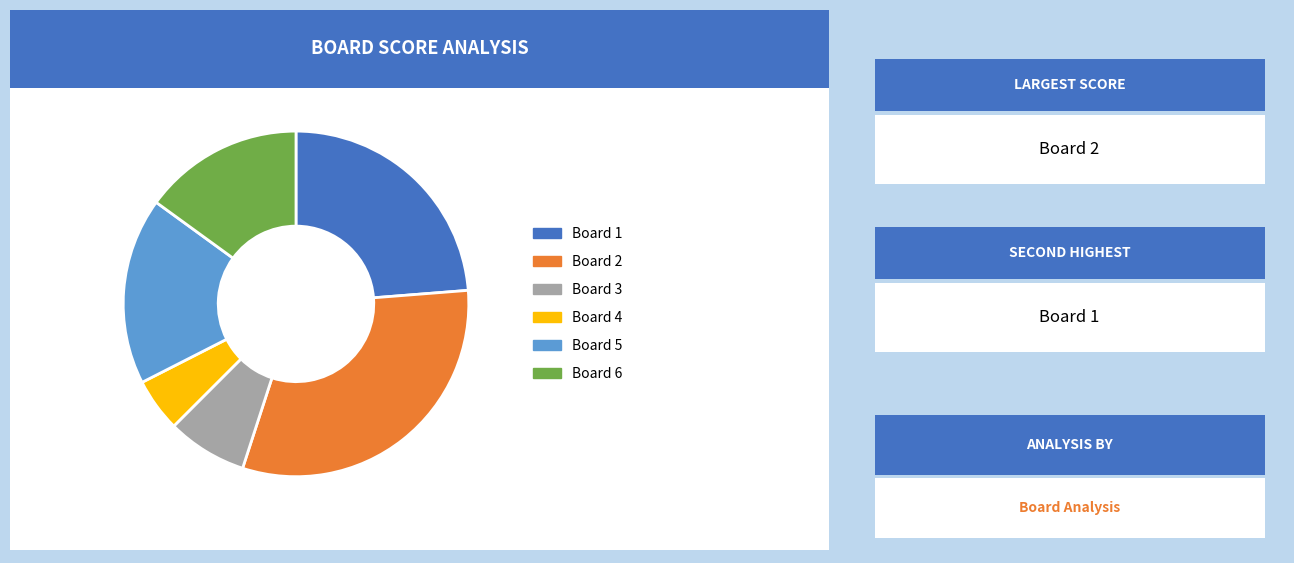

Count the number of slices in the pie.

6